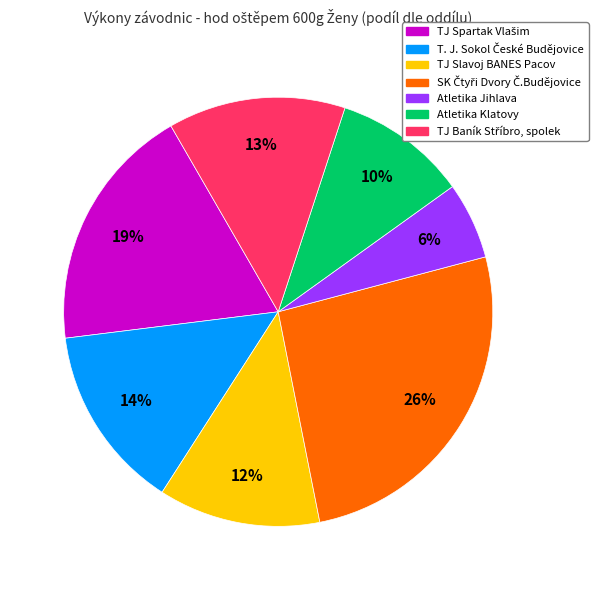

Is there a majority slice in this chart?

No